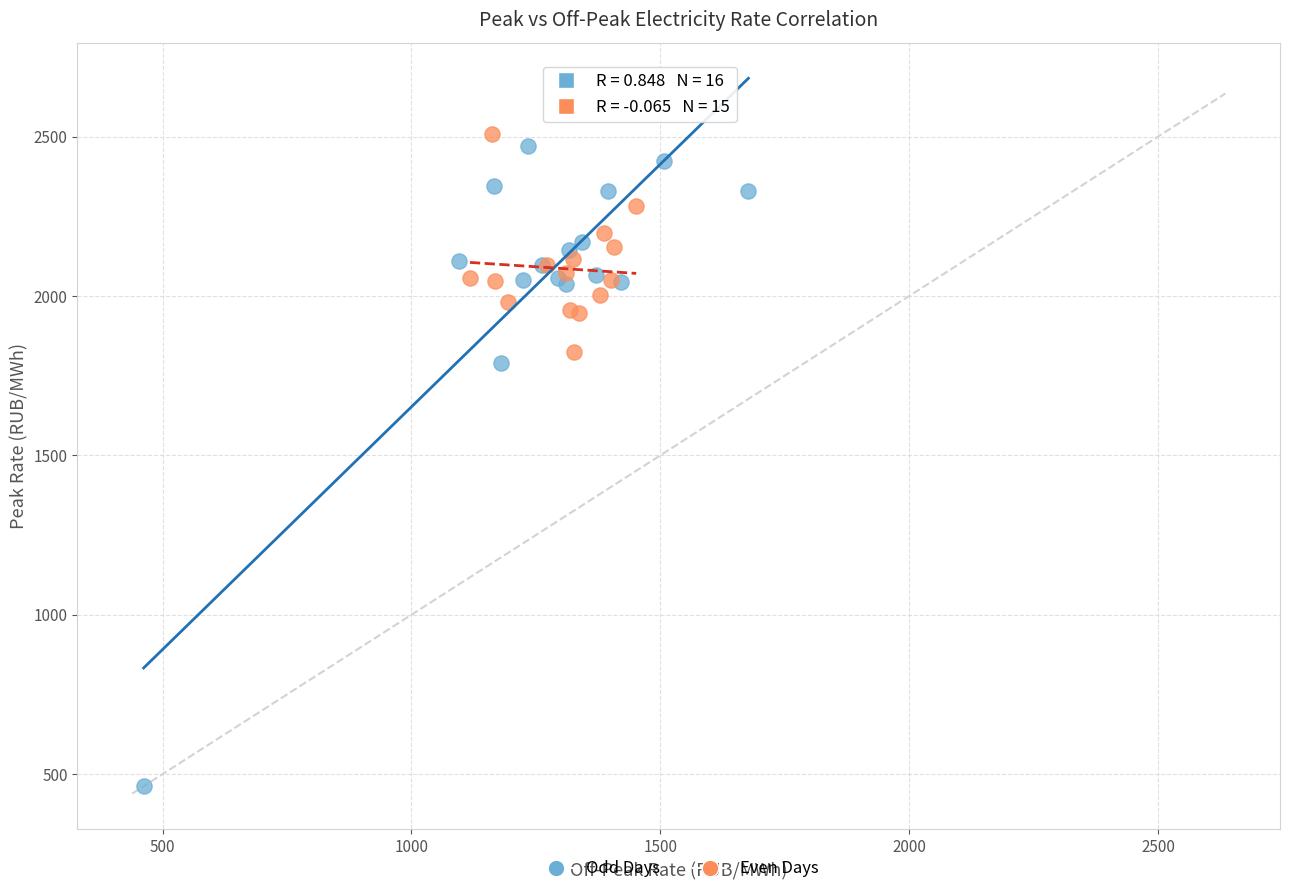

What are all the series names shown in the legend?

Odd Days, Even Days